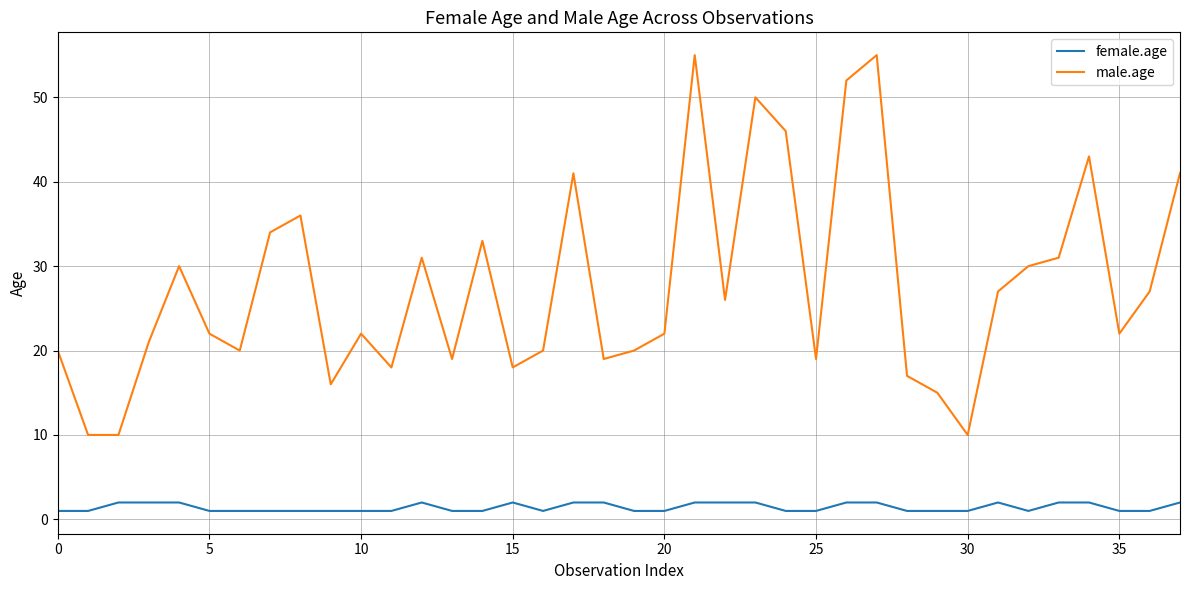

List the series in order of their peak value, highest first.

male.age, female.age